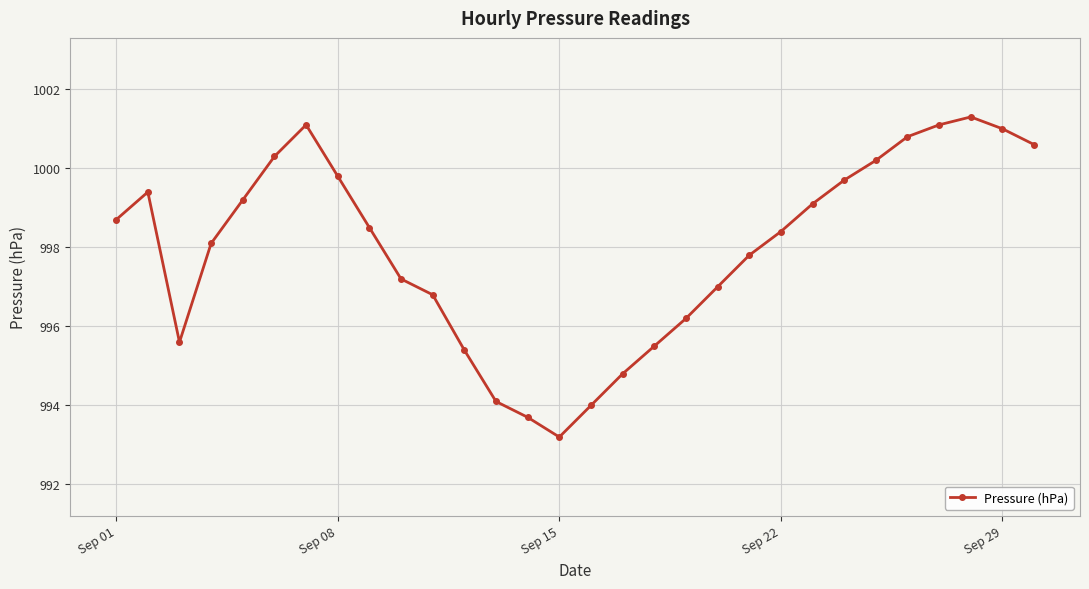

Reading right to left, list all the values displayed in this chart.

1000.6	1001.0	1001.3	1001.1	1000.8	1000.2	999.7	999.1	998.4	997.8	997.0	996.2	995.5	994.8	994.0	993.2	993.7	994.1	995.4	996.8	997.2	998.5	999.8	1001.1	1000.3	999.2	998.1	995.6	999.4	998.7